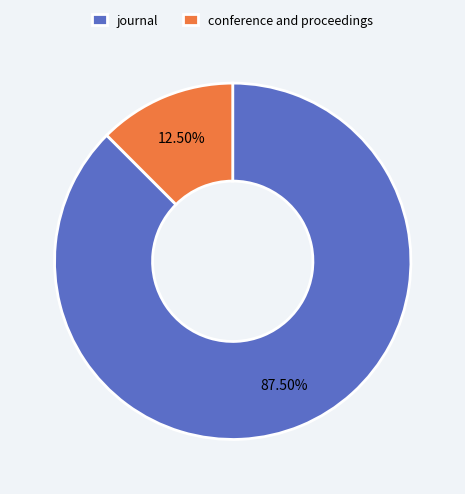

Combined, what portion of the pie is journal and conference and proceedings?

100.0%